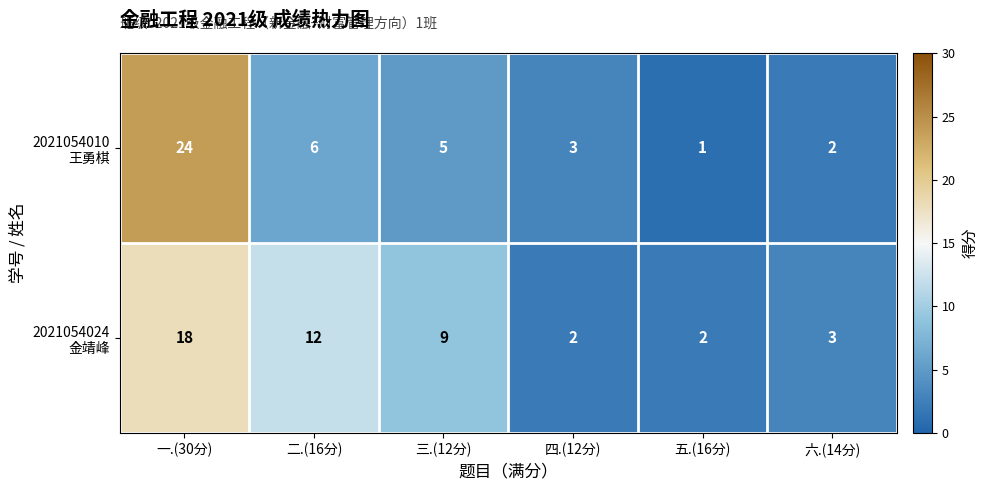

What is the maximum value shown in the chart?

24